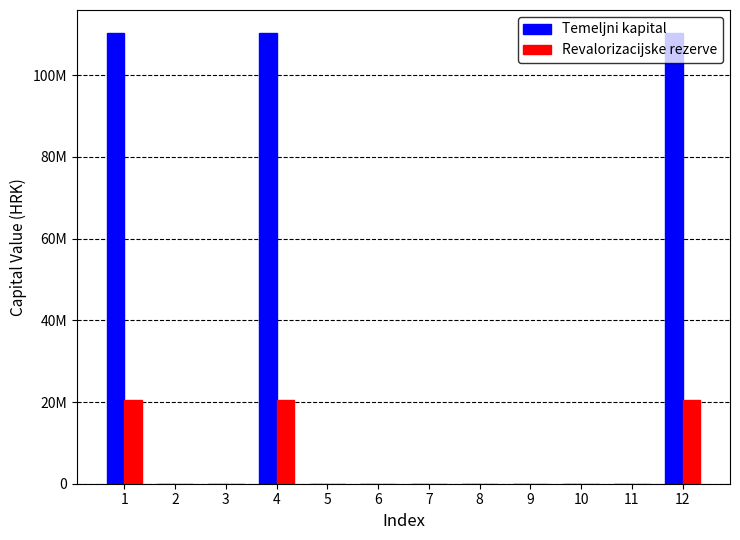

What are all the series names shown in the legend?

Temeljni kapital, Revalorizacijske rezerve